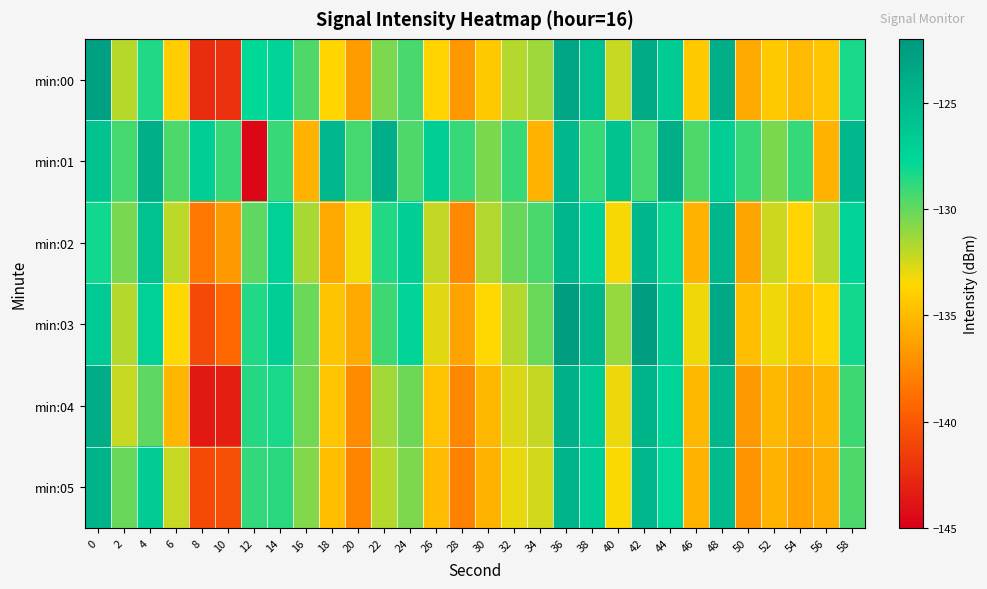

Count the number of categories in the chart.

30